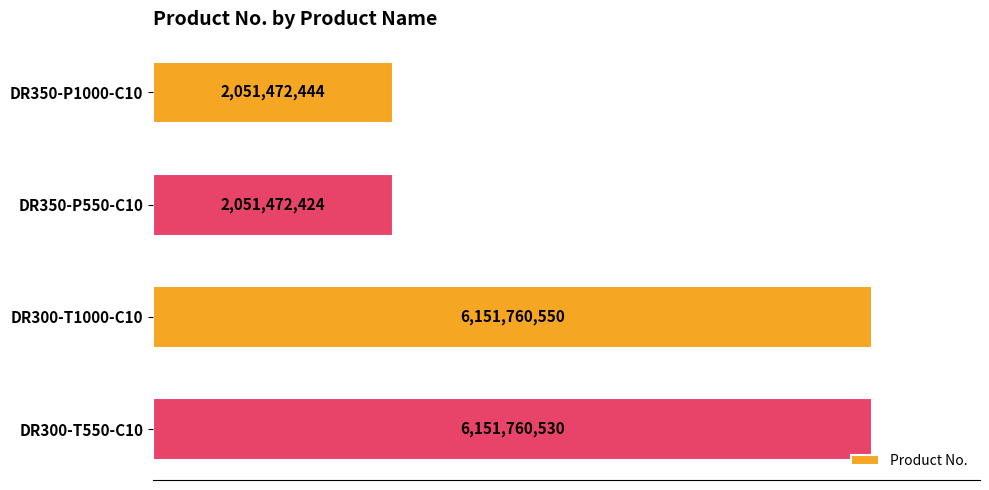

Are the bars horizontal?

Yes